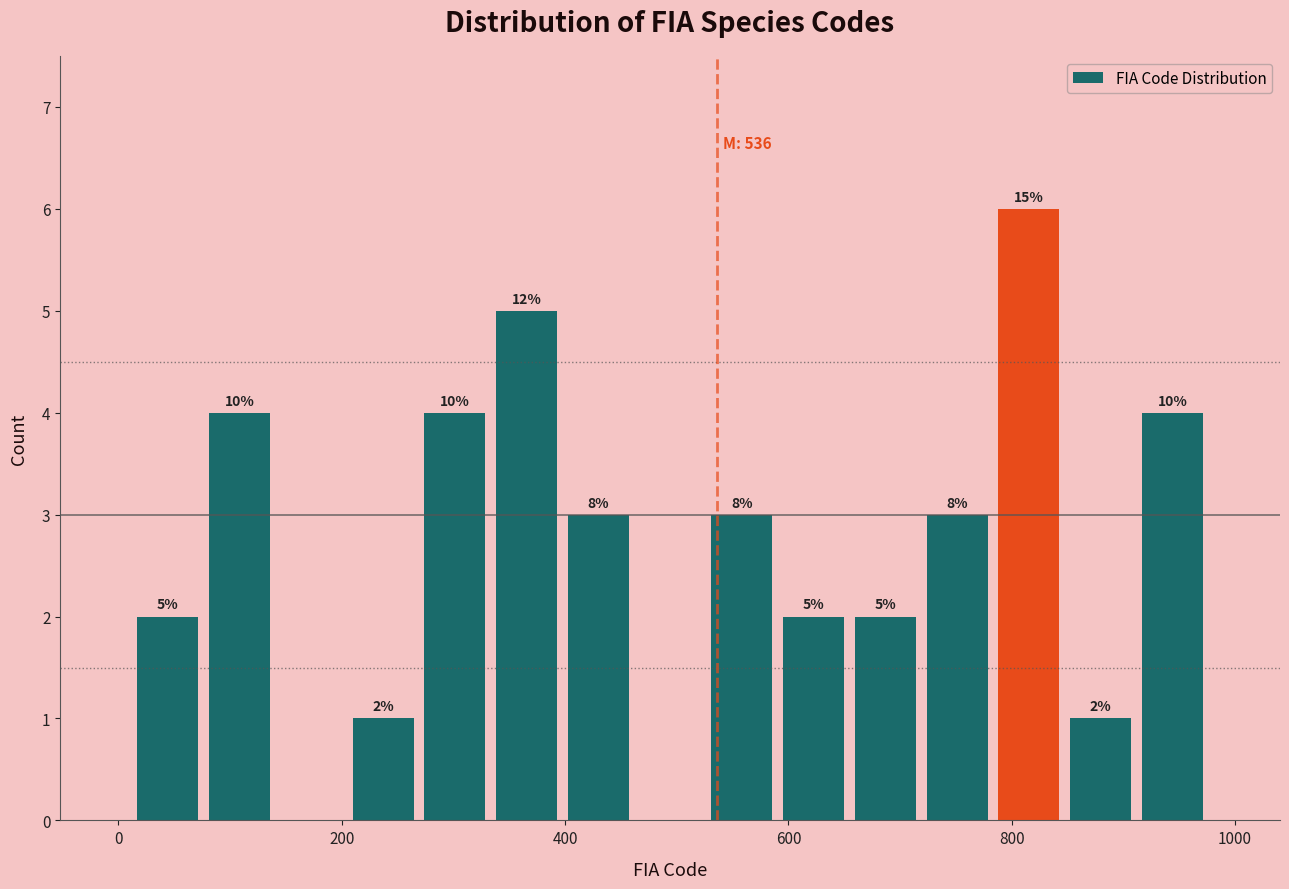

Read against the x-axis, roughly where is the centre of the tallest bar?

820